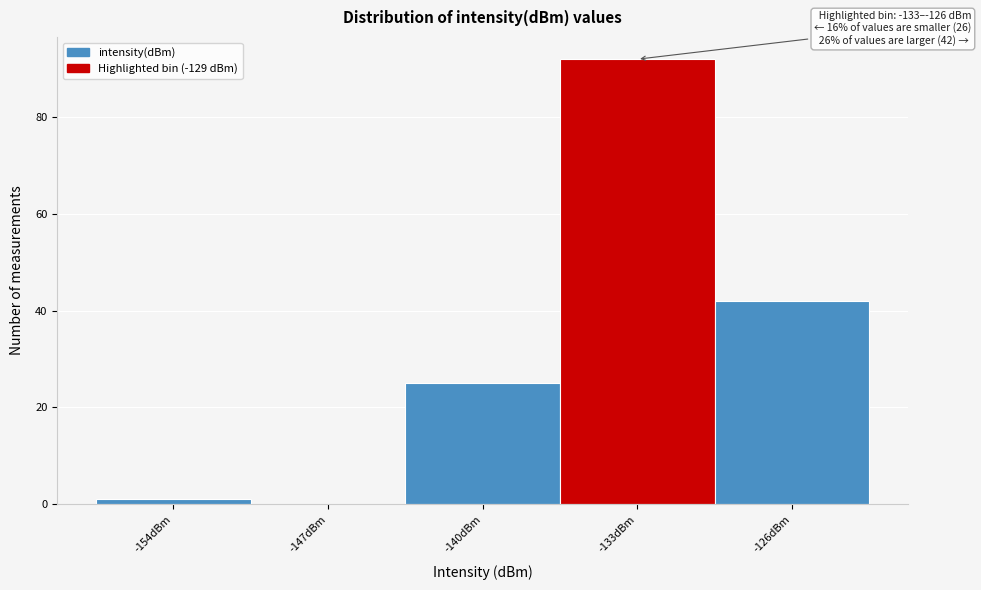

Reading right to left, transcribe all the data shown in this chart.

-126dBm=42	-133dBm=92	-140dBm=25	-147dBm=0	-154dBm=1